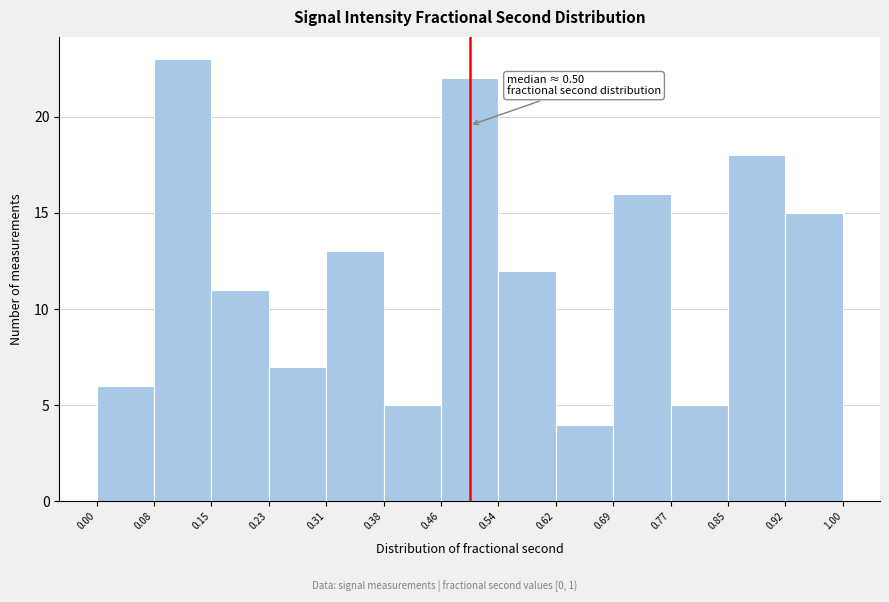

Which range on the x-axis has the tallest bar?

0.08 to 0.15